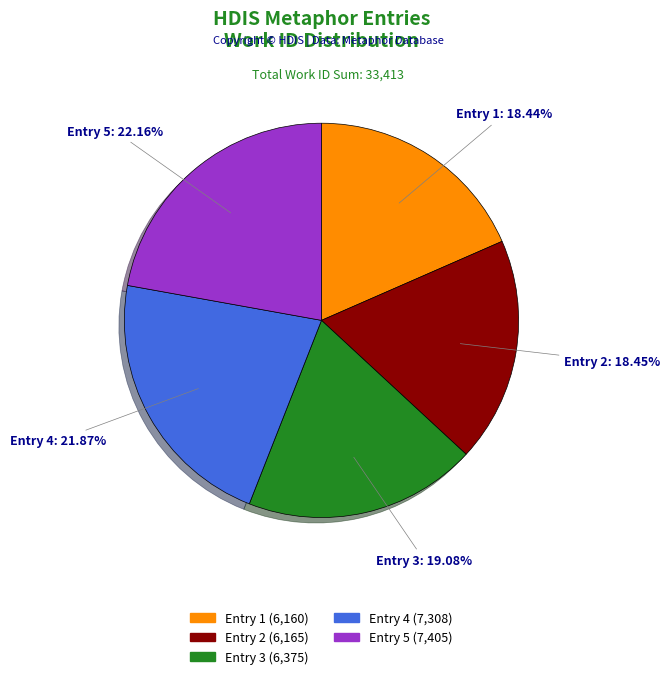

Is there any slice that represents more than half of the pie?

No